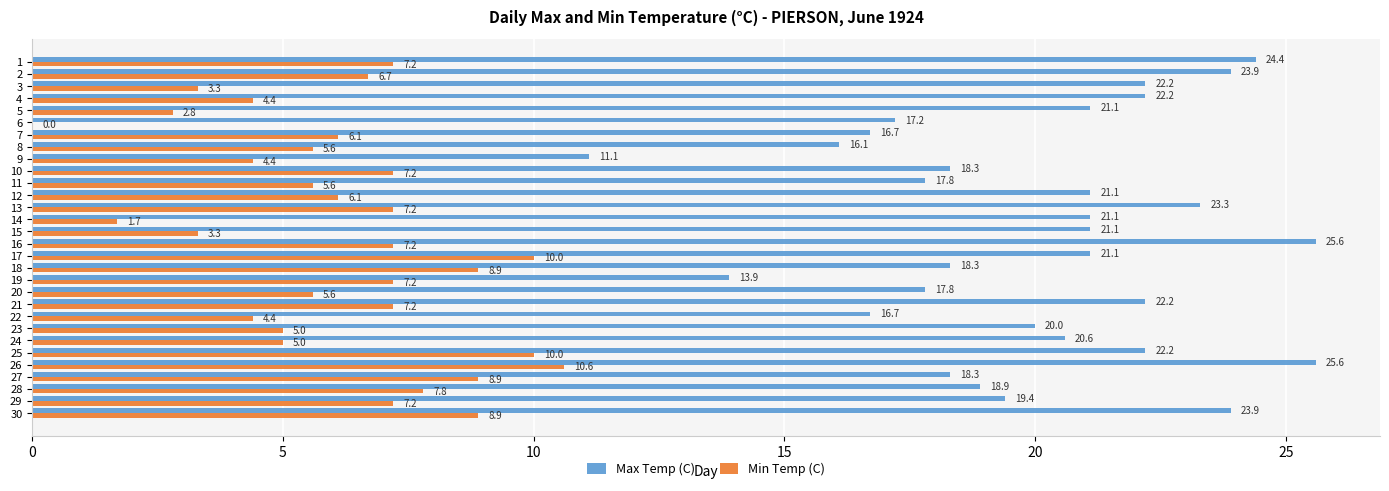

Which series changed the most between 17 and 24?

Min Temp (C)